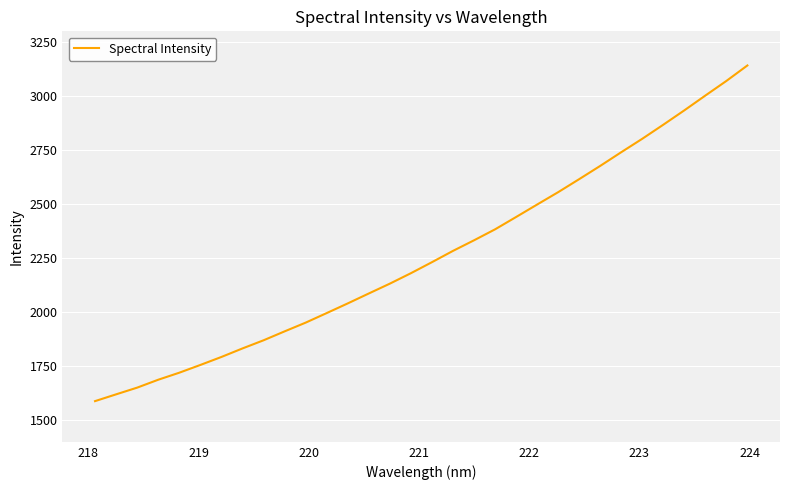

What is the smallest value displayed?

1588.4